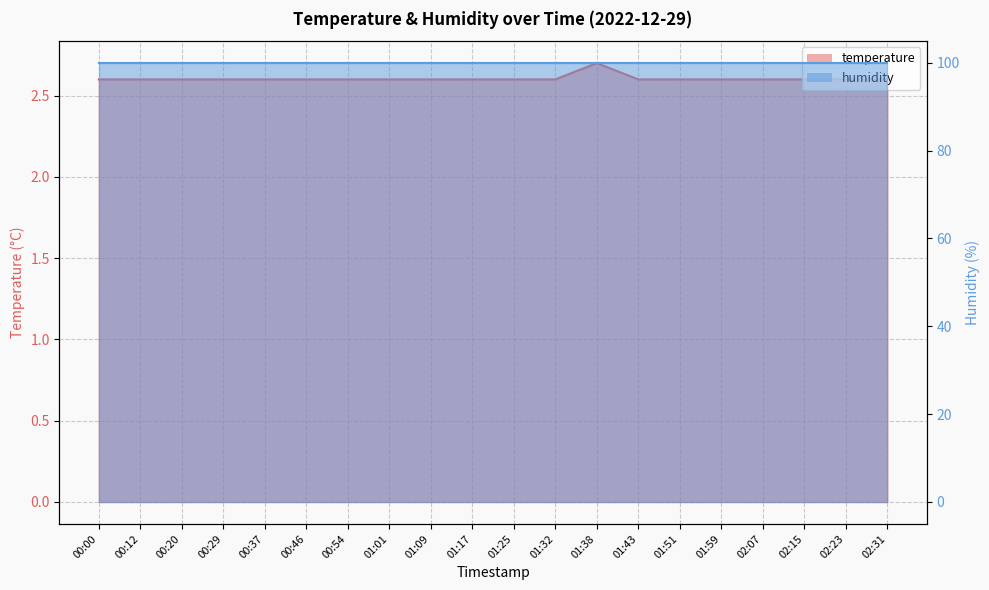

What is the label of the 16th point from the left?

01:59